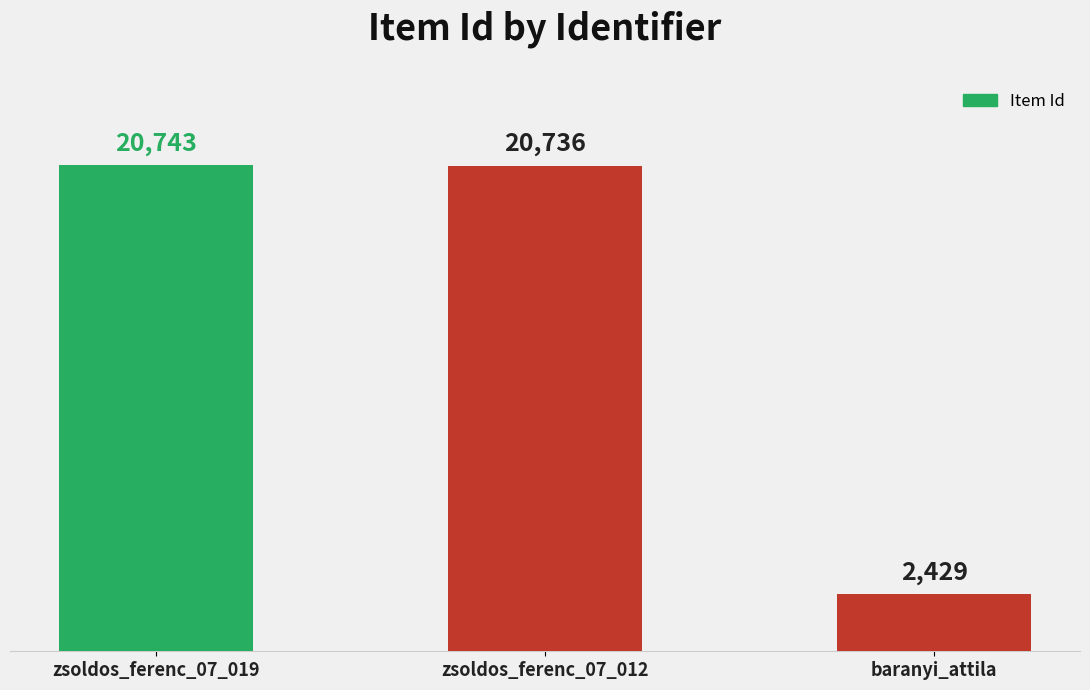

At which label is the value closest to 11586?

zsoldos_ferenc_07_012